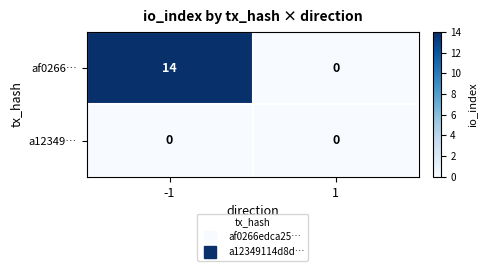

Rank the series at -1 from highest to lowest value.

af0266…, a12349…